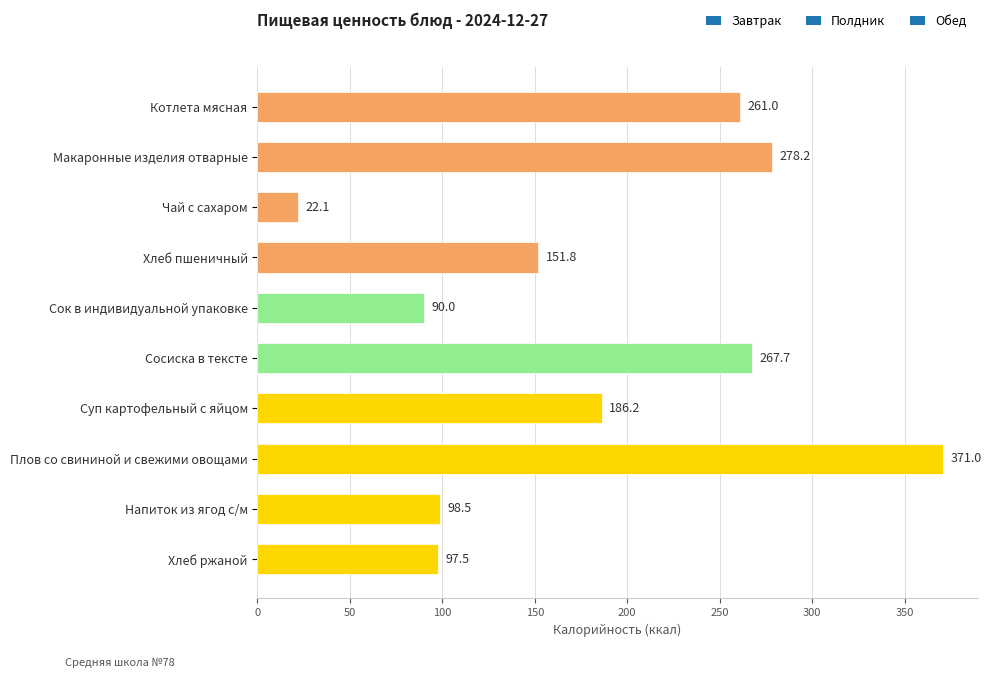

Which has a higher value, Котлета мясная or Макаронные изделия отварные?

Макаронные изделия отварные